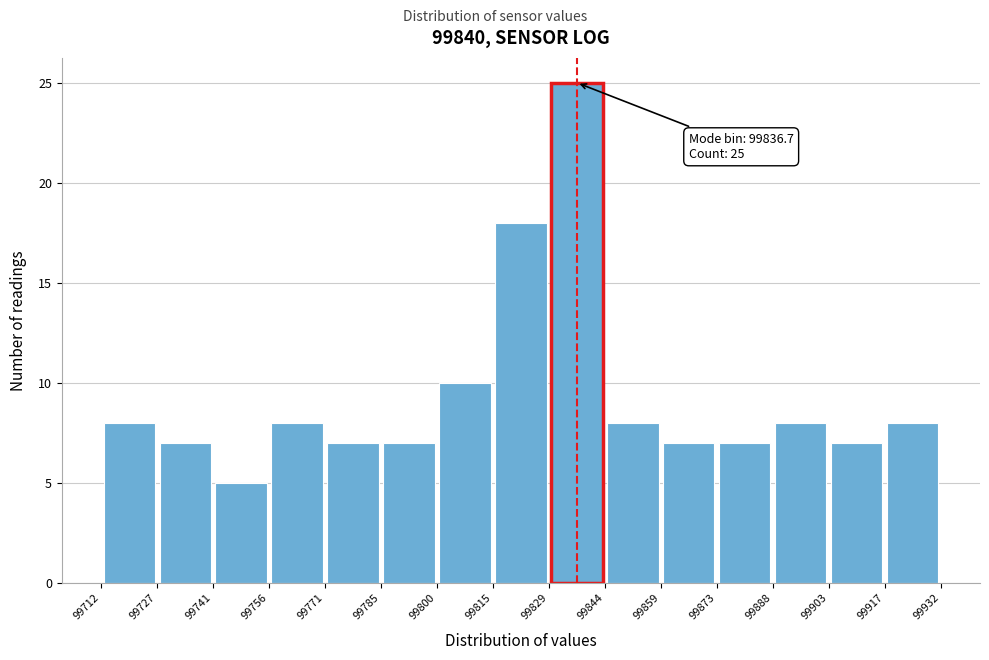

Which range on the x-axis has the tallest bar?

99829 to 99844